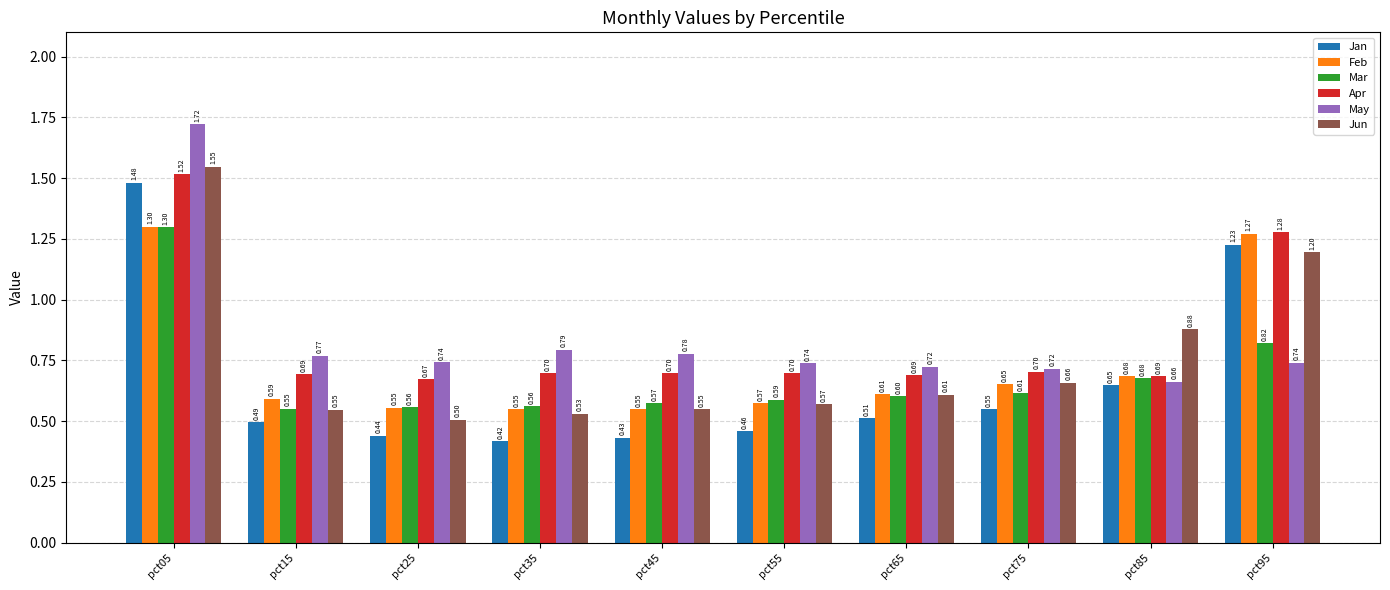

How many data points does each series have?

10